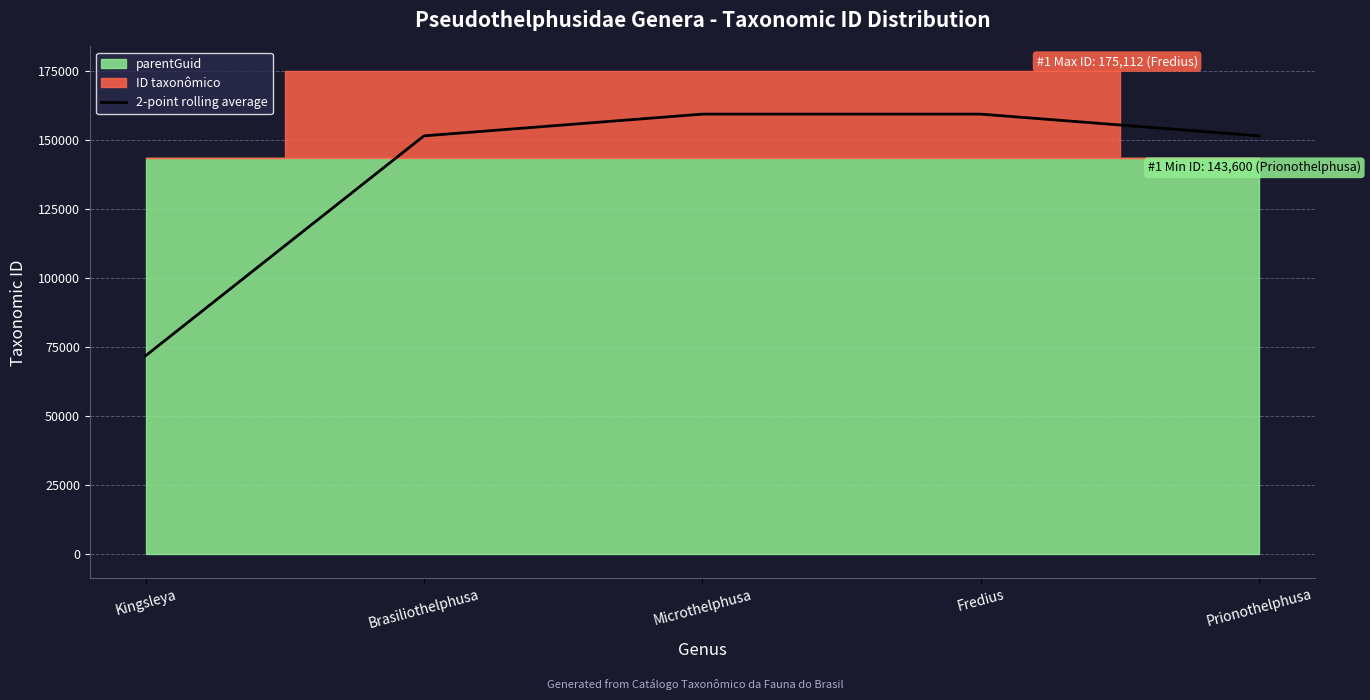

Approximately how many times larger is the value at Brasiliothelphusa compared to Microthelphusa?

1.0